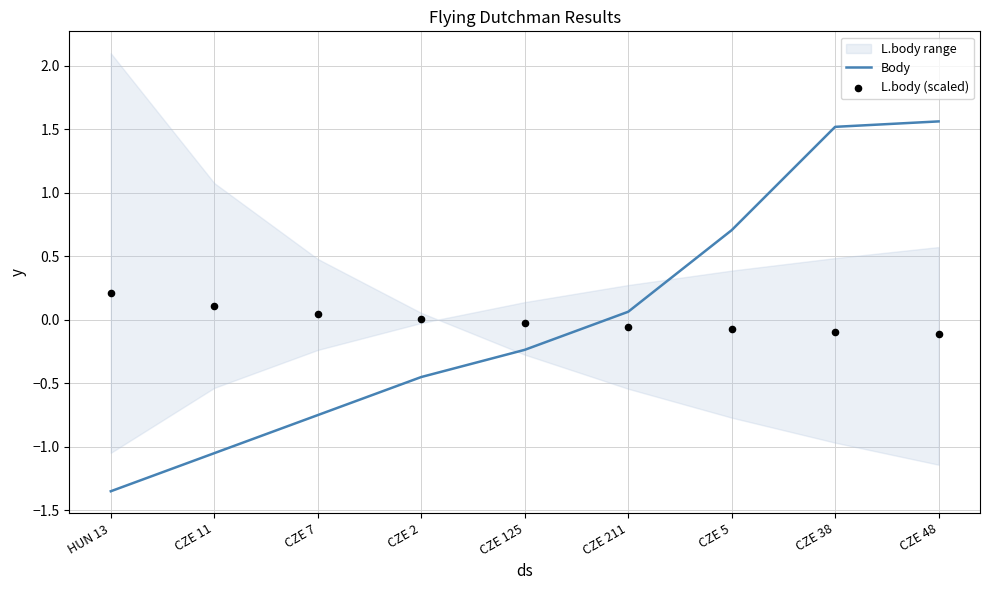

Is the value of L.body (scaled) at CZE 211 greater than the value of Body at CZE 5?

No